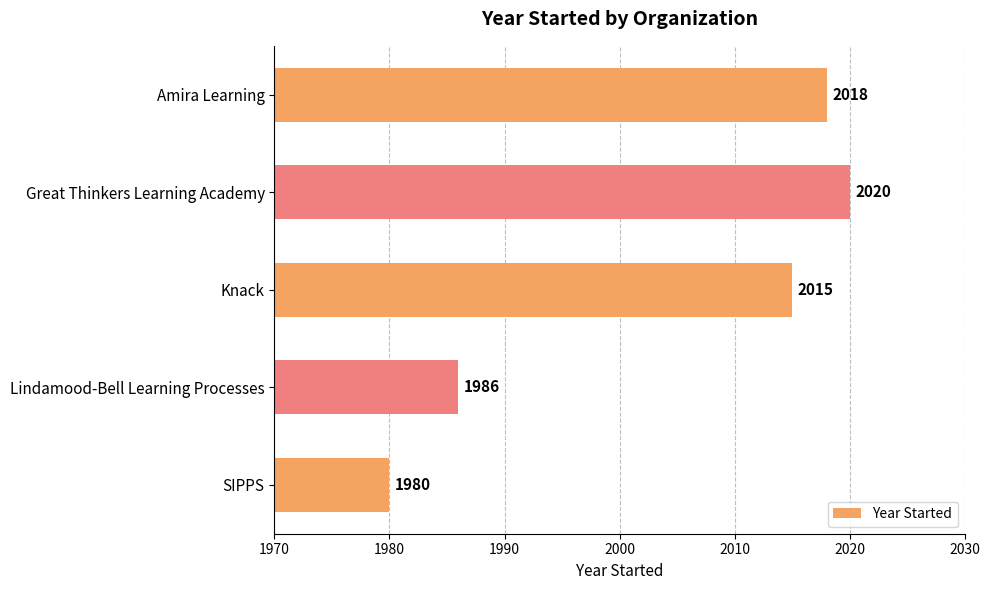

At which label is the value closest to 2000?

Lindamood-Bell Learning Processes